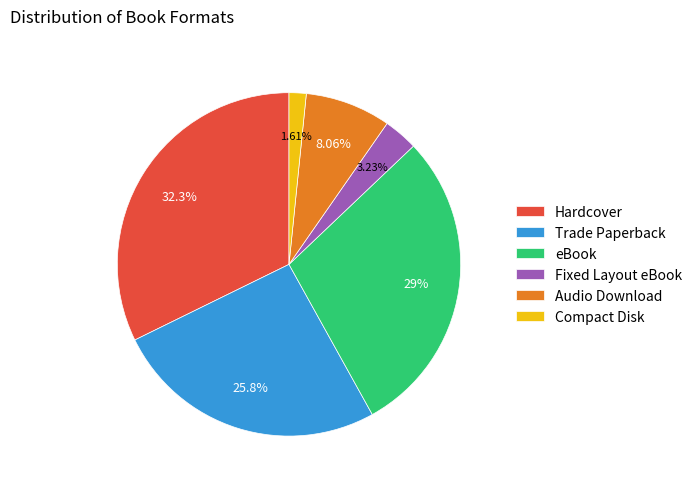

What is the ratio of the value at Fixed Layout eBook to the value at Audio Download?

0.4